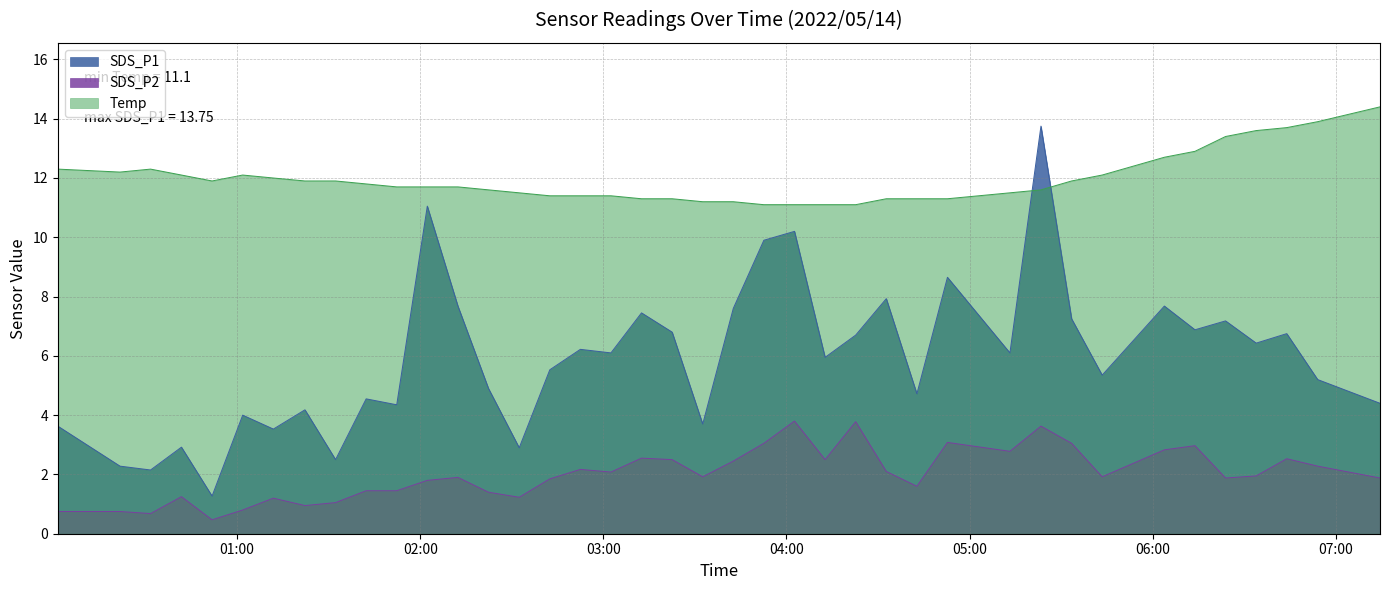

List the labels in order of SDS_P2 value, smallest first.

2022/05/14 00:51:48, 2022/05/14 00:31:39, 2022/05/14 00:01:15, 2022/05/14 00:21:38, 2022/05/14 01:01:50, 2022/05/14 01:22:14, 2022/05/14 01:32:16, 2022/05/14 01:11:53, 2022/05/14 02:32:26, 2022/05/14 00:41:46, 2022/05/14 02:22:22, 2022/05/14 01:42:17, 2022/05/14 01:52:18, 2022/05/14 04:42:43, 2022/05/14 02:02:19, 2022/05/14 02:42:27, 2022/05/14 06:23:51, 2022/05/14 07:14:27, 2022/05/14 02:12:21, 2022/05/14 03:32:33, 2022/05/14 05:43:26, 2022/05/14 06:33:53, 2022/05/14 03:02:29, 2022/05/14 04:32:42, 2022/05/14 02:52:28, 2022/05/14 06:54:02, 2022/05/14 03:42:34, 2022/05/14 03:22:32, 2022/05/14 04:12:39, 2022/05/14 06:43:54, 2022/05/14 03:12:30, 2022/05/14 05:13:12, 2022/05/14 06:03:48, 2022/05/14 06:13:50, 2022/05/14 03:52:35, 2022/05/14 05:33:25, 2022/05/14 04:52:44, 2022/05/14 05:23:22, 2022/05/14 04:22:40, 2022/05/14 04:02:37